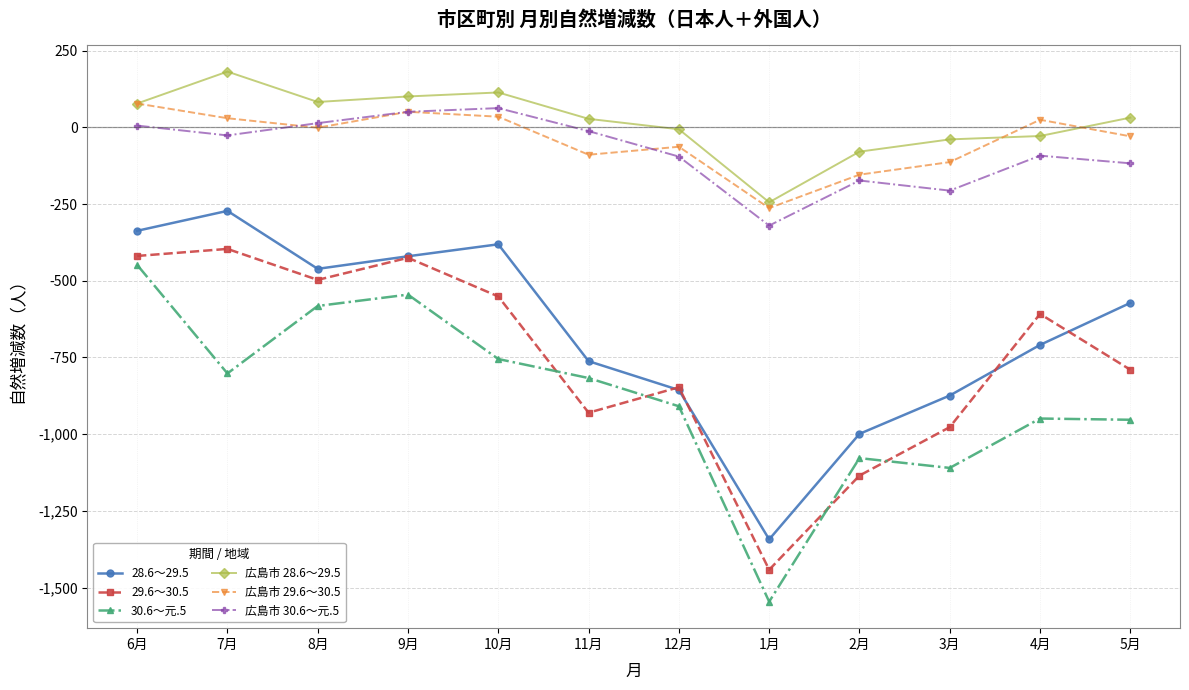

What is the value of the 29.6～30.5 point at the 6th from the left?

-930